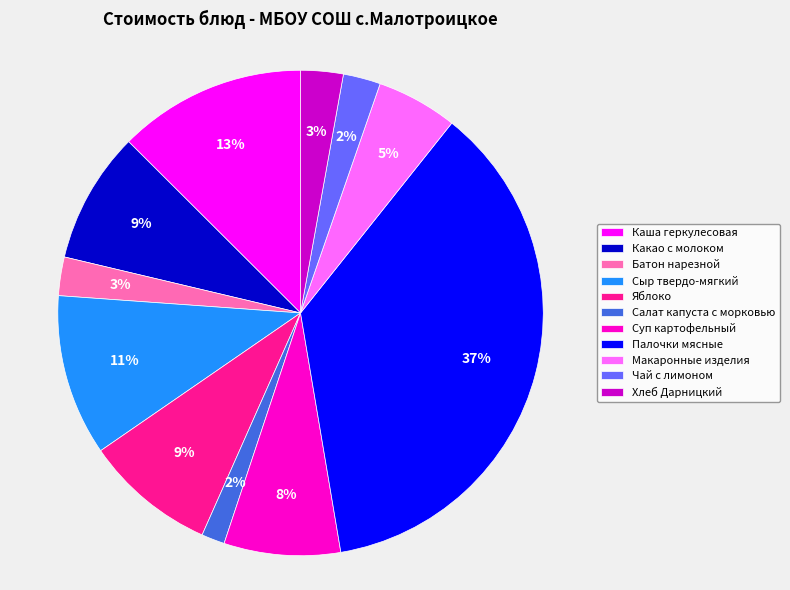

Between Палочки мясные and Каша геркулесовая, which is larger?

Палочки мясные